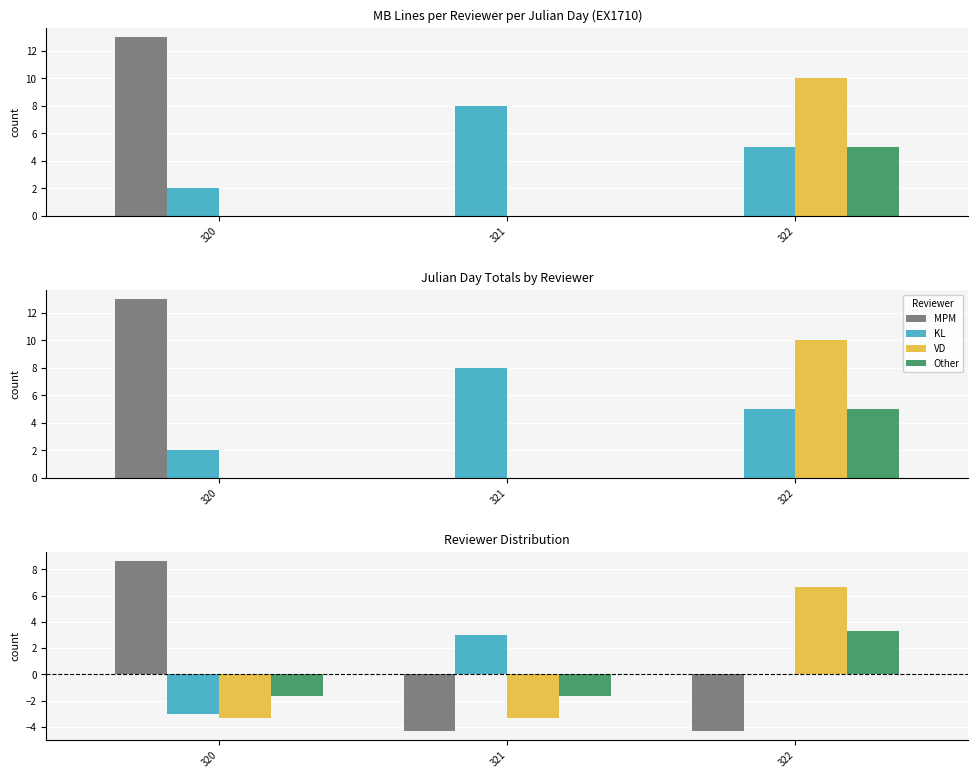

Reading left to right, list all the values displayed in this chart.

MPM: 8.7	-4.3	-4.3
KL: -3.0	3.0	0.0
VD: -3.3	-3.3	6.7
Other: -1.7	-1.7	3.3